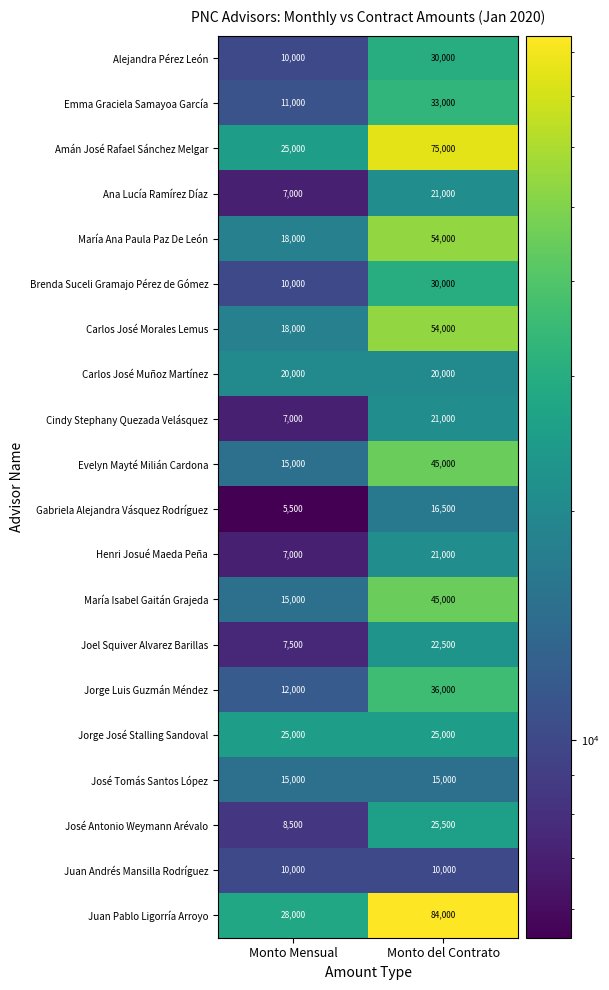

The value of Carlos José Morales Lemus at Monto del Contrato is 24189. True or false?

False